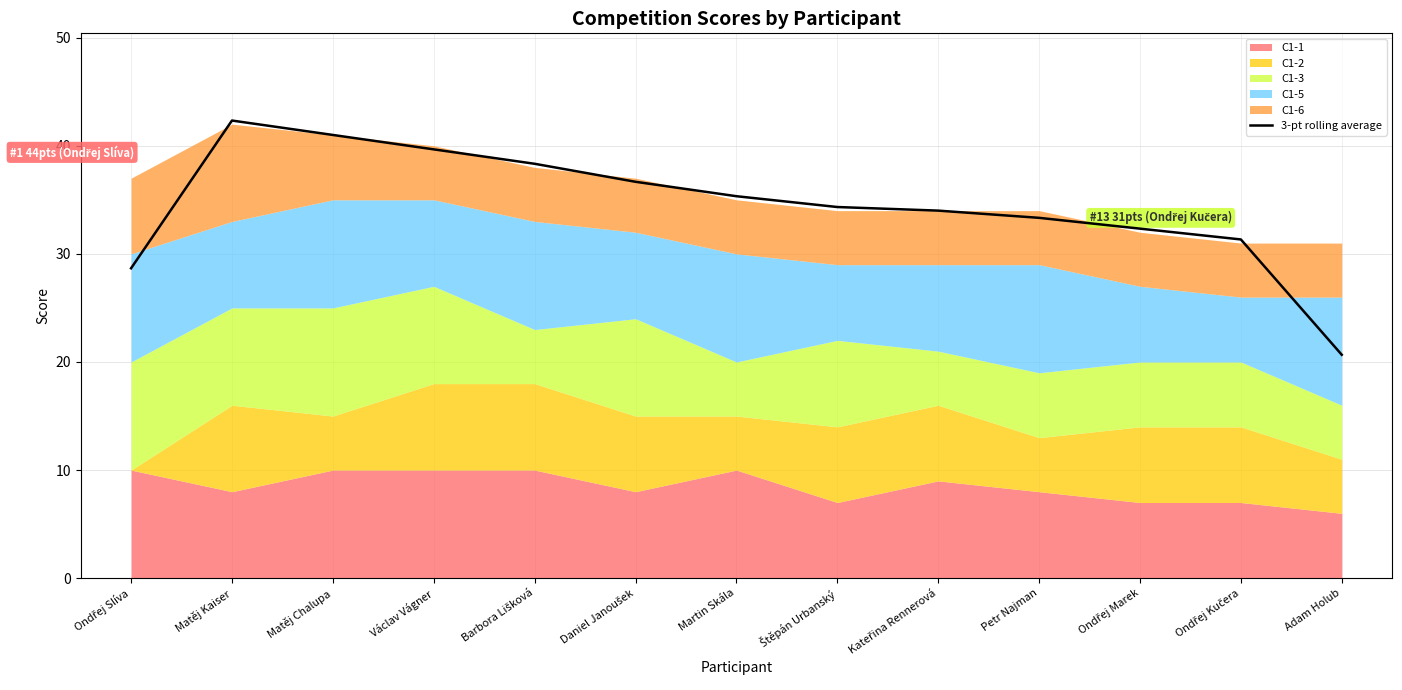

Is it true that 3-pt rolling average equals 20.7 at Adam Holub?

True